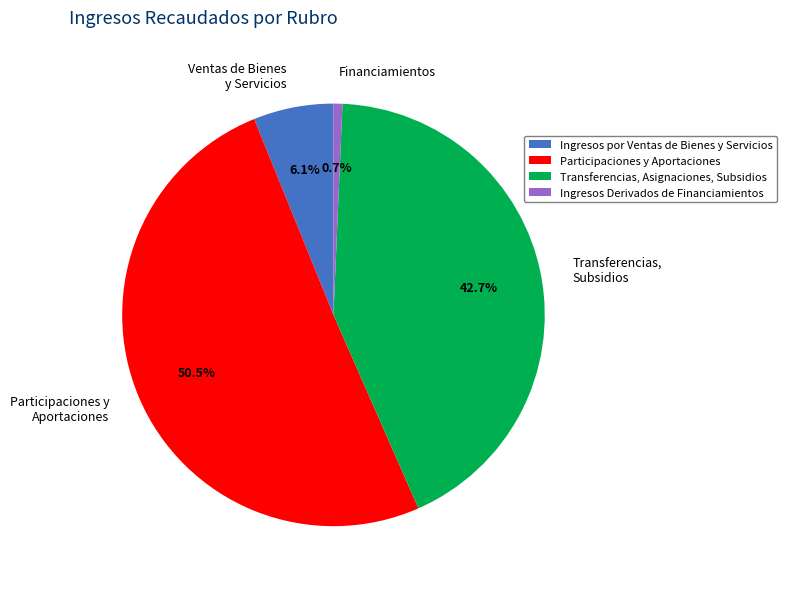

To the nearest percent, what is the combined percentage of Transferencias, Asignaciones, Subsidios and Ingresos por Ventas de Bienes y Servicios?

49%